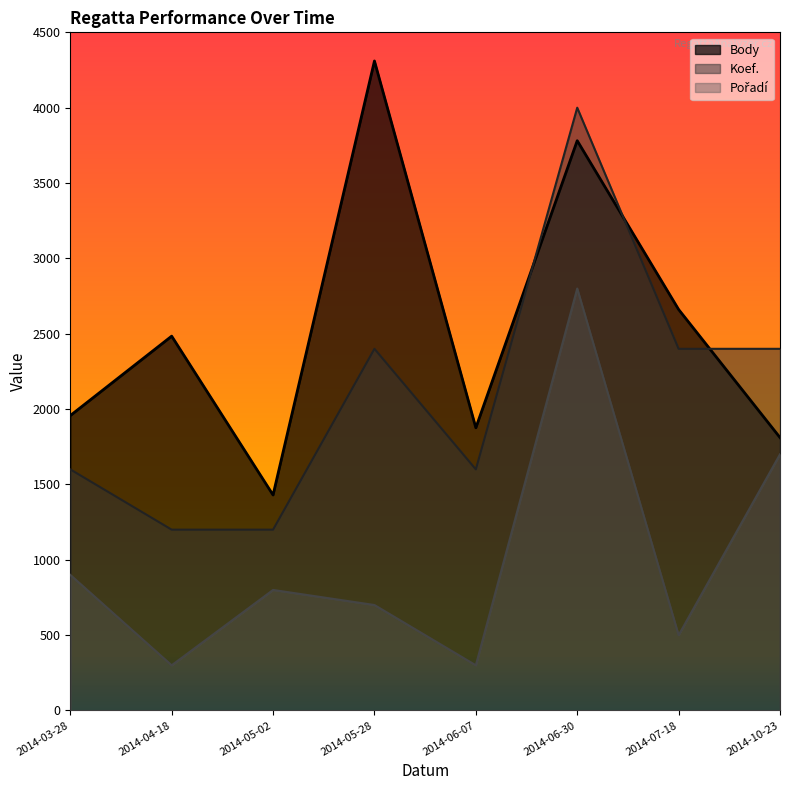

What is the label of the 6th point from the left?

2014-06-30